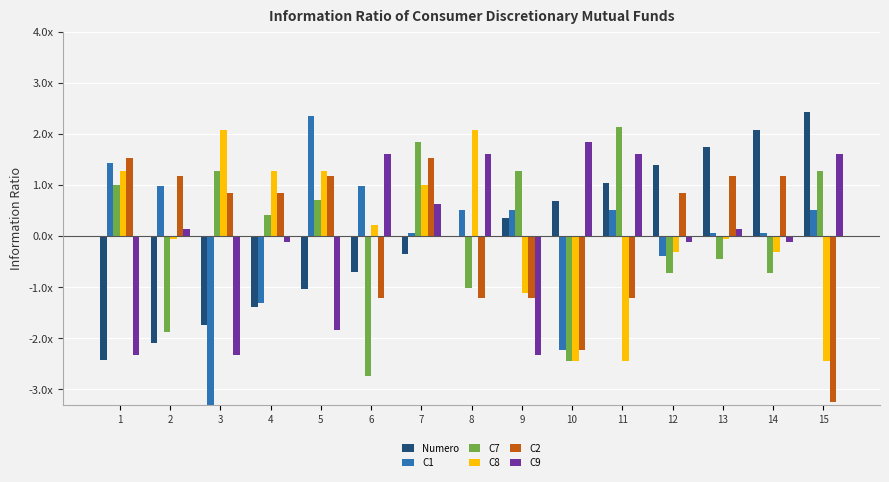

Reading right to left, transcribe all the data shown in this chart.

Numero: 2.4	2.1	1.7	1.4	1.0	0.7	0.3	0.0	-0.3	-0.7	-1.0	-1.4	-1.7	-2.1	-2.4
C1: 0.5	0.1	0.1	-0.4	0.5	-2.2	0.5	0.5	0.1	1.0	2.3	-1.3	-4.1	1.0	1.4
C7: 1.3	-0.7	-0.4	-0.7	2.1	-2.4	1.3	-1.0	1.9	-2.7	0.7	0.4	1.3	-1.9	1.0
C8: -2.4	-0.3	-0.1	-0.3	-2.4	-2.4	-1.1	2.1	1.0	0.2	1.3	1.3	2.1	-0.1	1.3
C2: -3.3	1.2	1.2	0.8	-1.2	-2.2	-1.2	-1.2	1.5	-1.2	1.2	0.8	0.8	1.2	1.5
C9: 1.6	-0.1	0.1	-0.1	1.6	1.8	-2.3	1.6	0.6	1.6	-1.8	-0.1	-2.3	0.1	-2.3